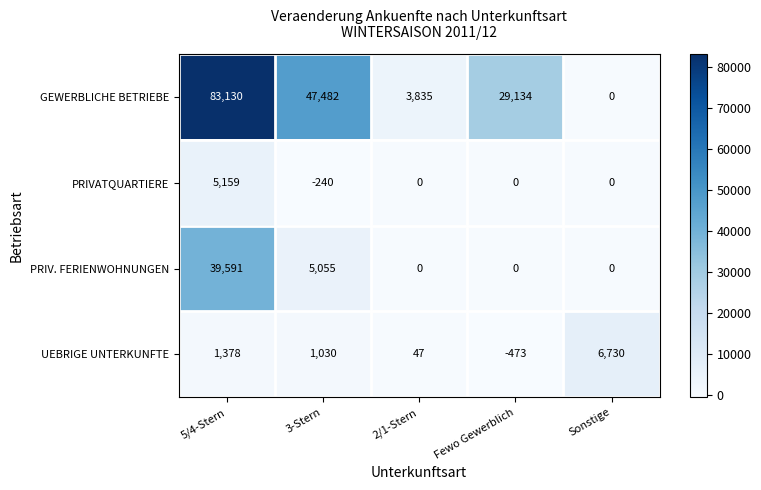

The value of UEBRIGE UNTERKUNFTE at Fewo Gewerblich is -744. True or false?

False